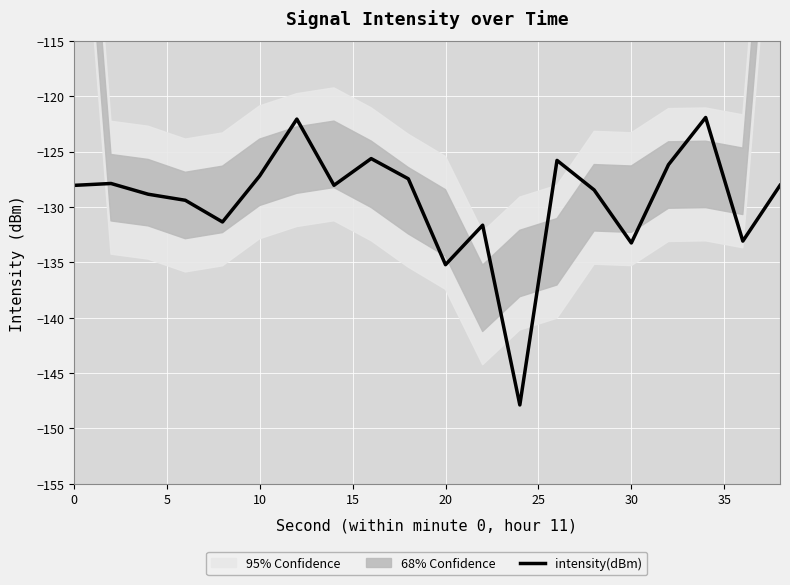

What is the difference between the maximum and minimum values?

26.0